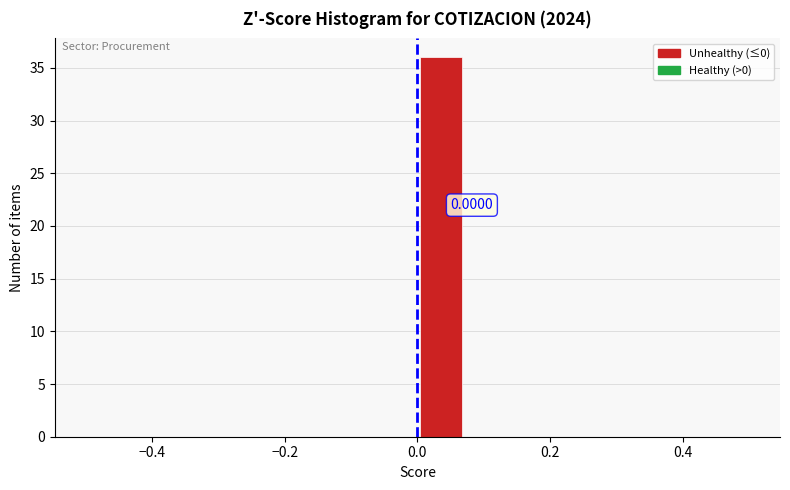

Around what value on the x-axis is the tallest bar? Give the approximate position of its centre, as read against the axis.

0.04